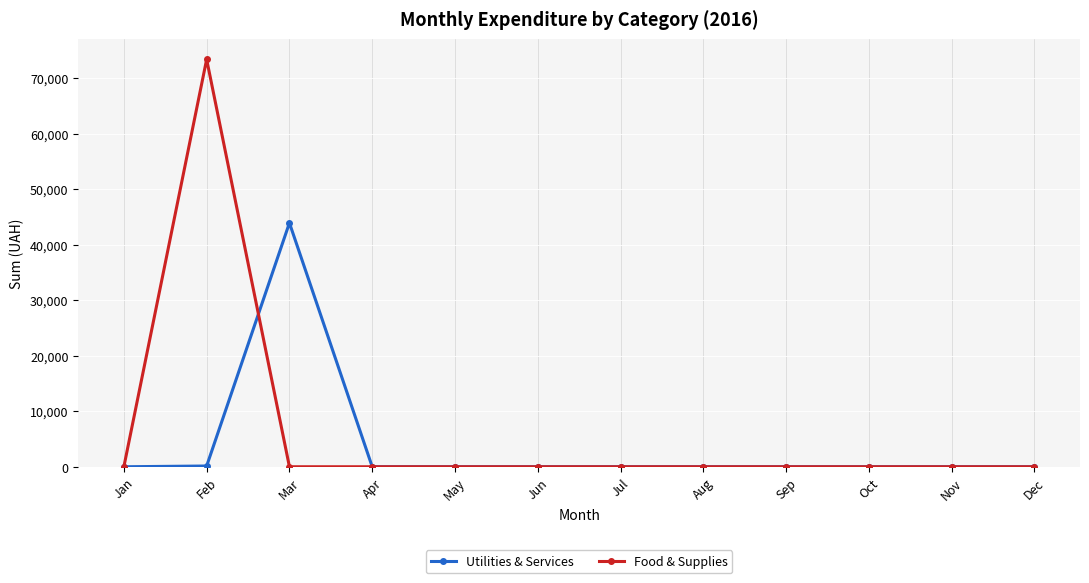

List the series in order of their peak value, lowest first.

Utilities & Services, Food & Supplies